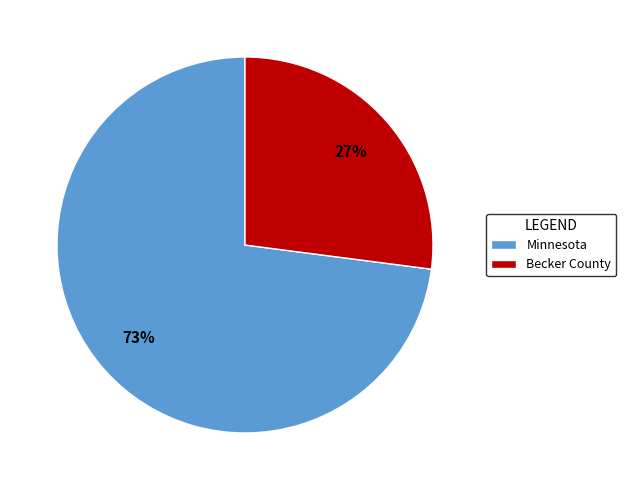

Do Becker County and Minnesota together represent more than half of the pie?

Yes